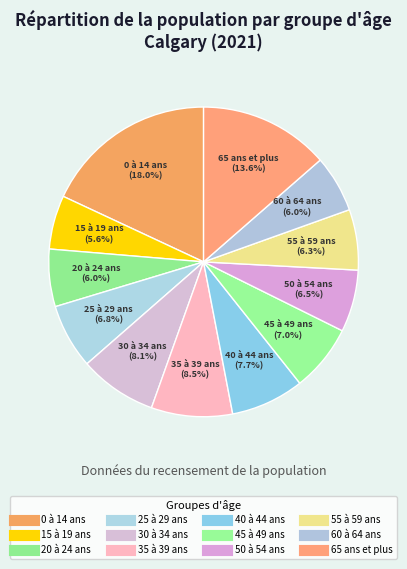

What percentage is the 0 à 14 ans slice, to the nearest percent?

18%